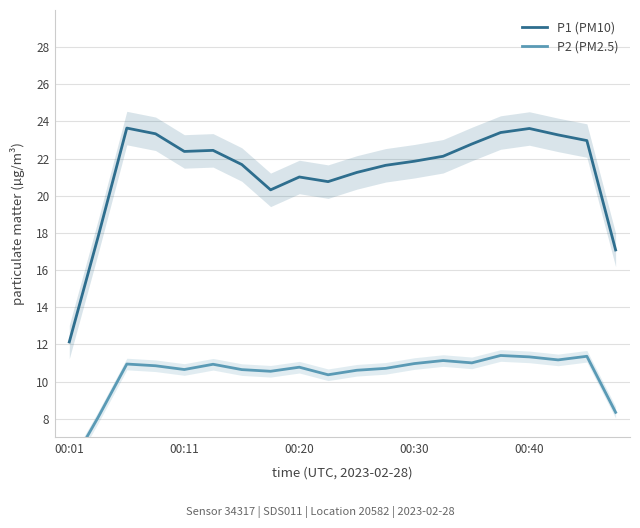

The P1 (PM10) series shows 7.2 at 00:30. True or false?

False